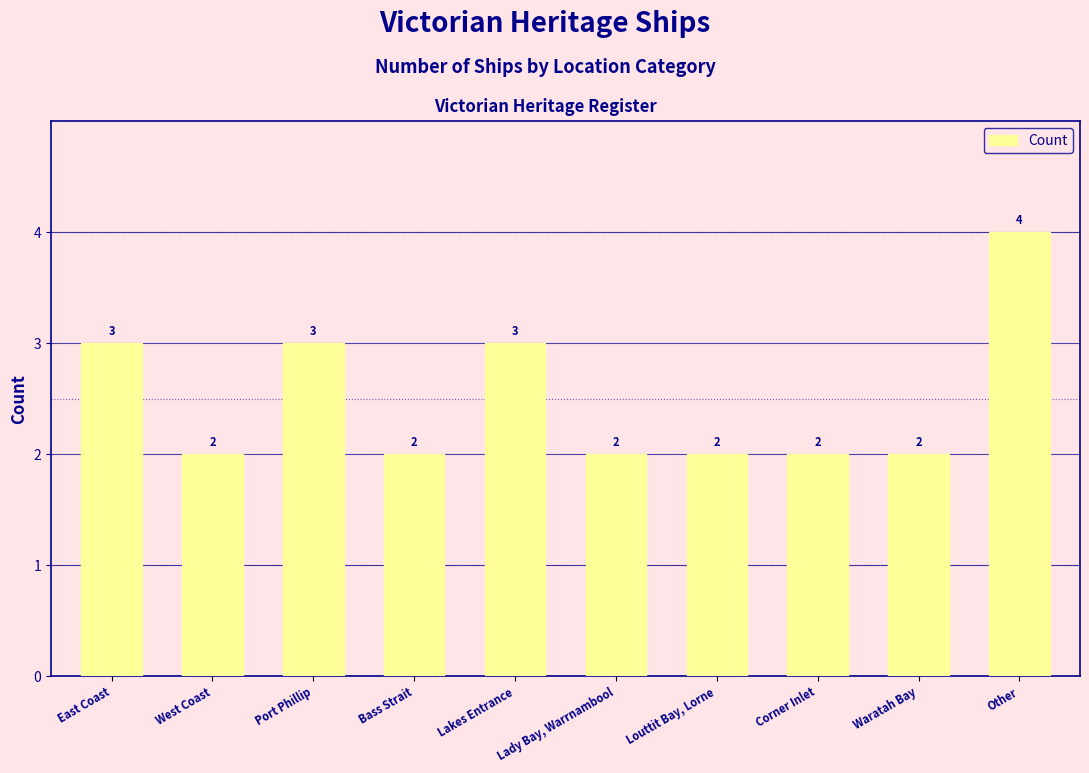

Reading left to right, list all the values displayed in this chart.

3	2	3	2	3	2	2	2	2	4